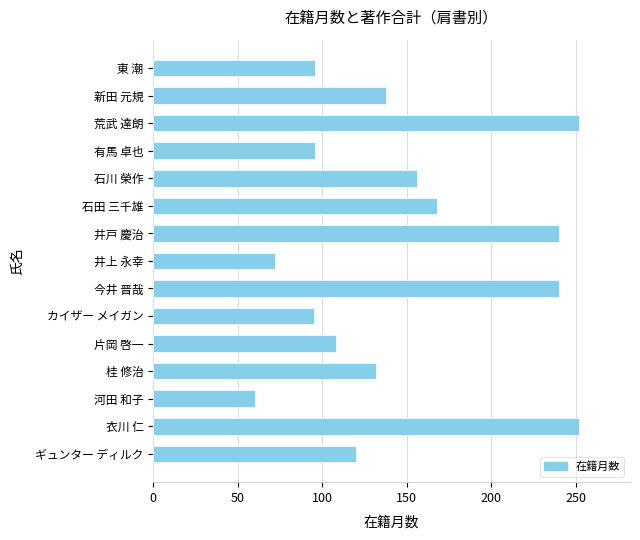

What is the minimum value shown in the chart?

60